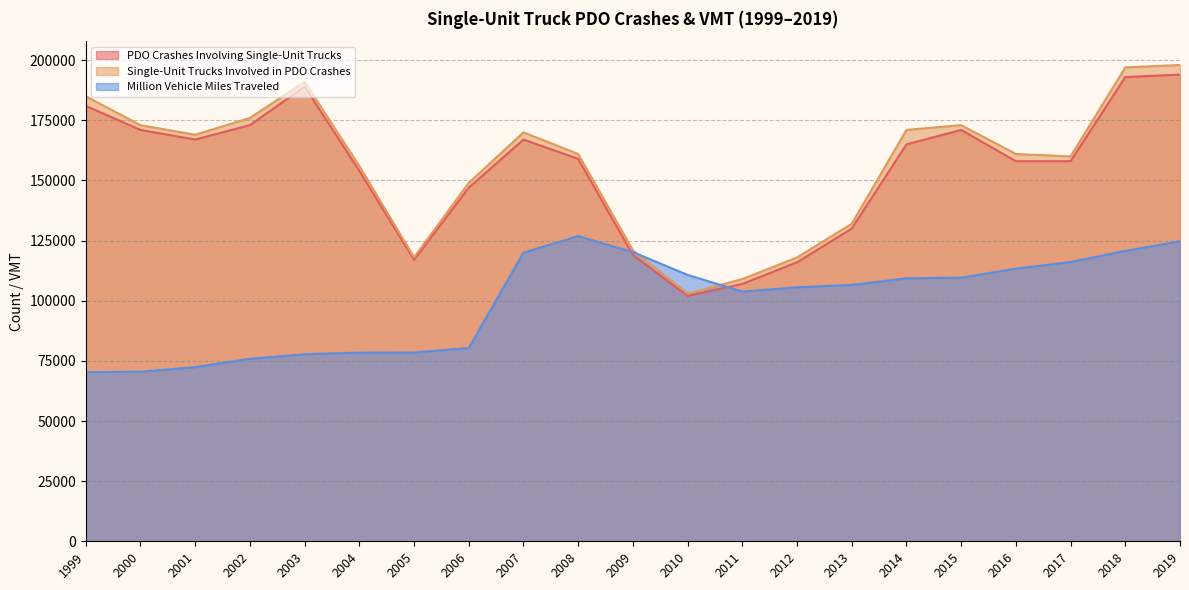

Reading left to right, transcribe all the data shown in this chart.

PDO Crashes Involving Single-Unit Trucks: 181000	171000	167000	173000	189000	154000	117000	147000	167000	159000	119000	102000	107000	116000	130000	165000	171000	158000	158000	193000	194000
Single-Unit Trucks Involved in PDO Crashes: 185000	173000	169000	176000	191000	156000	118000	149000	170000	161000	121000	103000	109000	118000	132000	171000	173000	161000	160000	197000	198000
Million Vehicle Miles Traveled: 70304	70500	72394	75866	77748	78441	78496	80344	119979	126855	120207	110738	103803	105605	106582	109301	109597	113338	116102	120699	124746